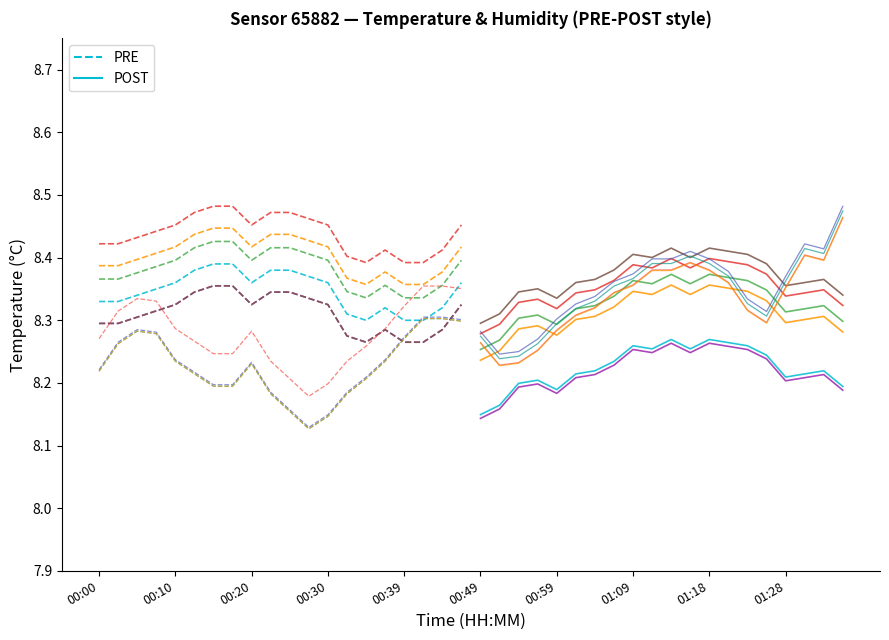

Reading right to left, what are all the values shown in this chart?

PRE: 8.4	8.3	8.3	8.3	8.3	8.3	8.3	8.4	8.4	8.4	8.4	8.4	8.4	8.4	8.4	8.4	8.3	8.3	8.3	8.3
POST: 8.2	8.2	8.2	8.2	8.2	8.3	8.3	8.3	8.3	8.3	8.3	8.3	8.2	8.2	8.2	8.2	8.2	8.2	8.2	8.1